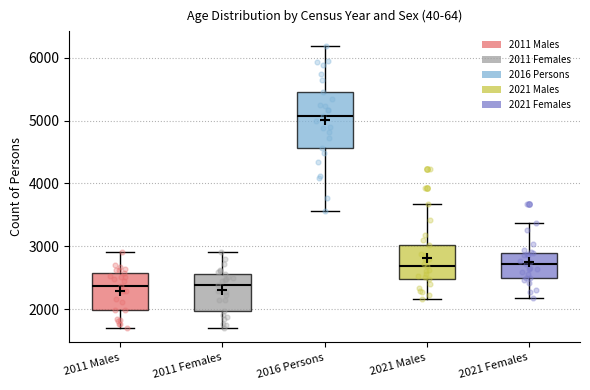

Which box is the tallest, from its lower edge to its upper edge?

2016 Persons